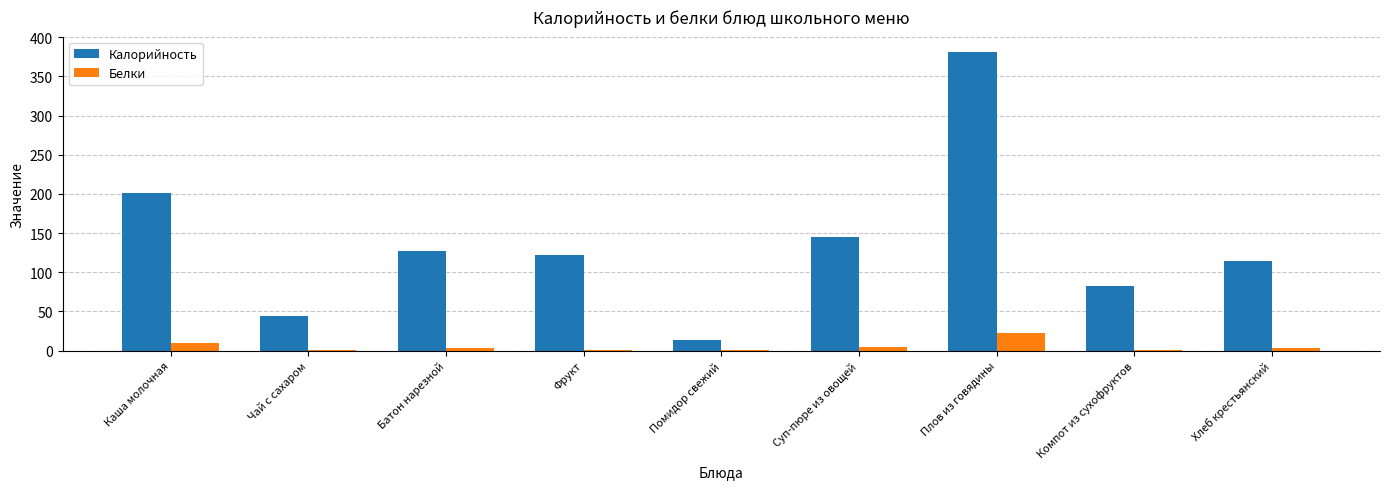

Which label corresponds to the largest value in the chart?

Плов из говядины